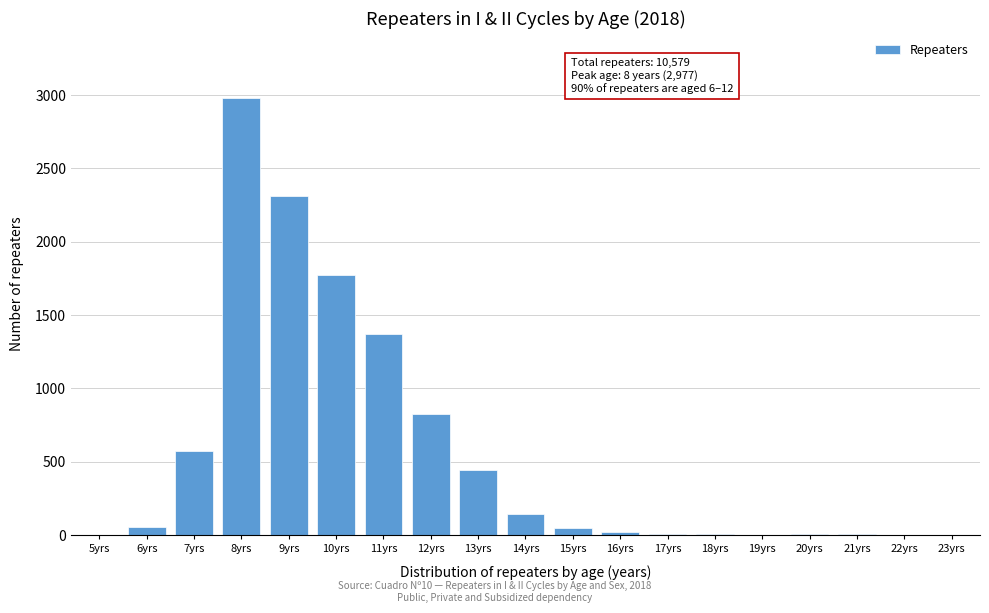

Where is the data nearest to the value 1488?

11yrs